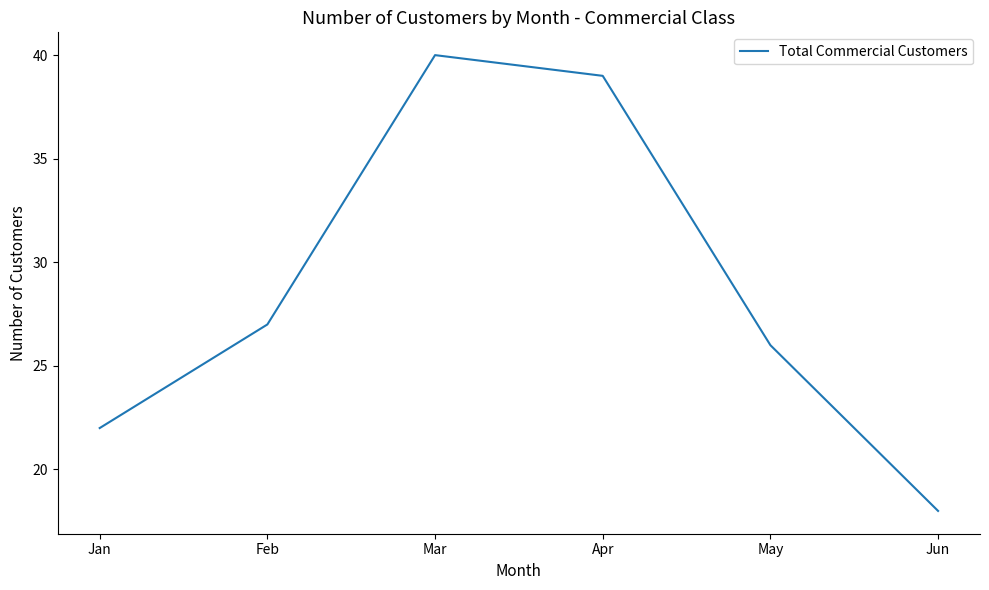

Reading right to left, transcribe all the data shown in this chart.

18	26	39	40	27	22